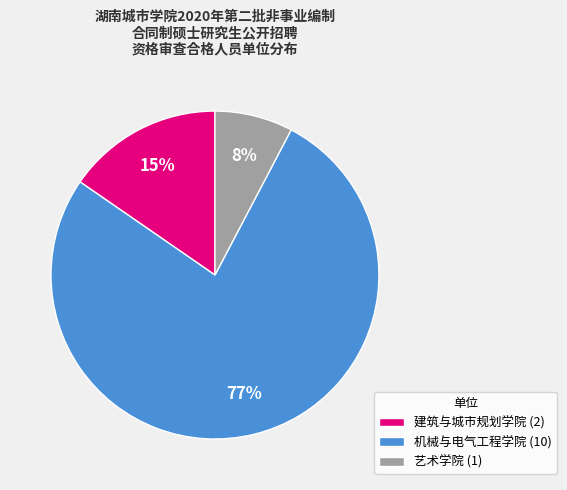

What is the ratio of the value at 建筑与城市规划学院 to the value at 机械与电气工程学院?

0.2